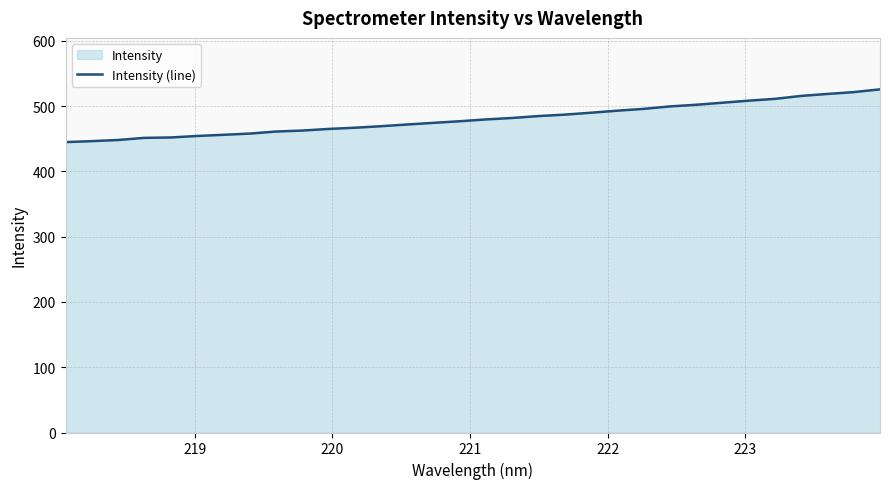

Reading left to right, list all the values displayed in this chart.

444.9	446.3	448.1	451.4	452.0	454.2	456.0	457.9	461.1	462.6	465.0	466.9	469.2	471.8	474.4	476.8	479.6	481.9	484.8	487.0	489.9	493.0	495.8	499.5	502.1	505.2	508.4	511.1	515.6	518.6	521.5	525.7